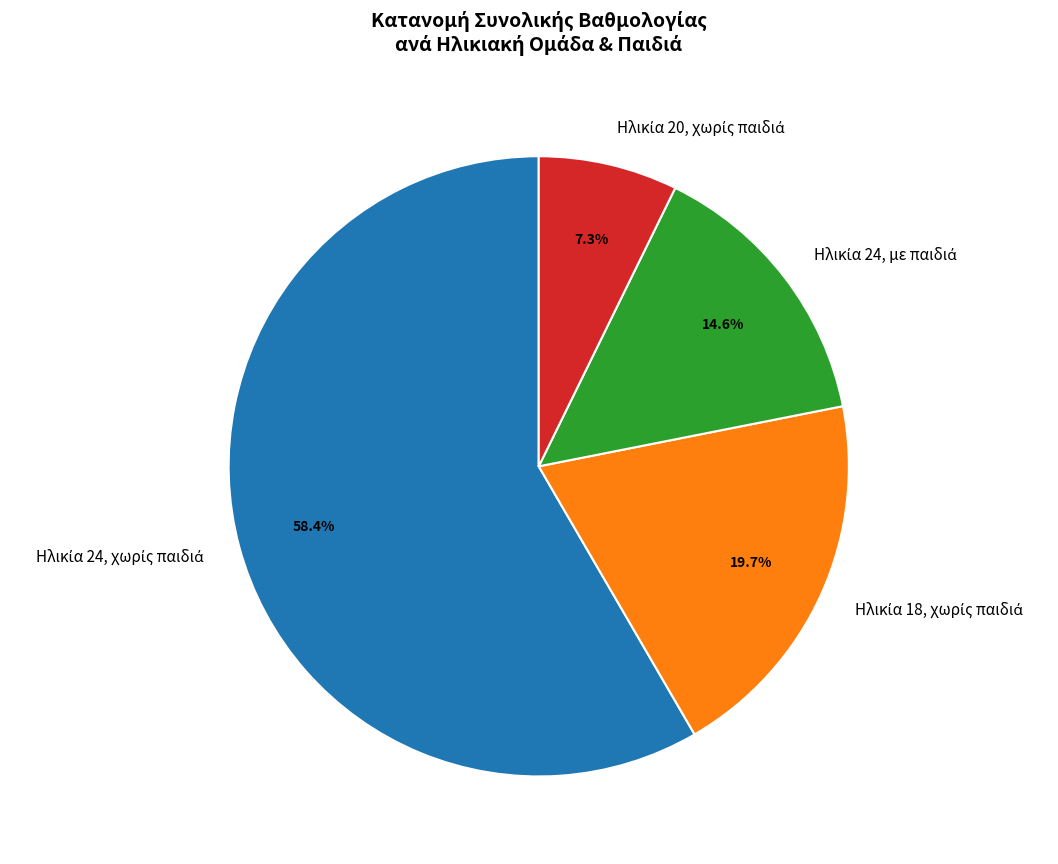

Is there a majority slice in this chart?

Yes